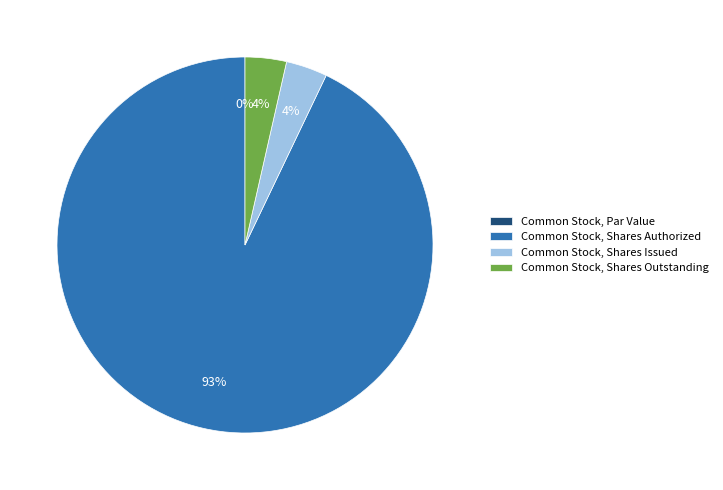

How many segments does this pie chart have?

4